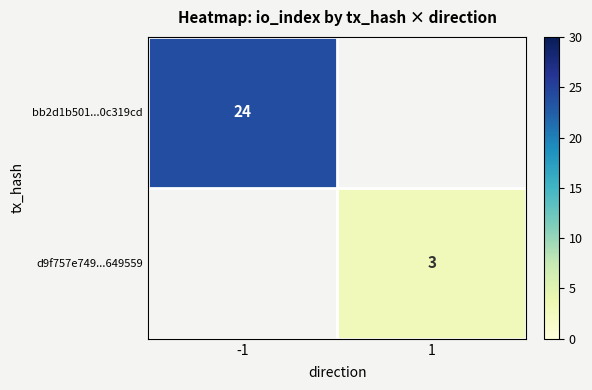

True or false: bb2d1b501...0c319cd has a value of 24 at -1.

True